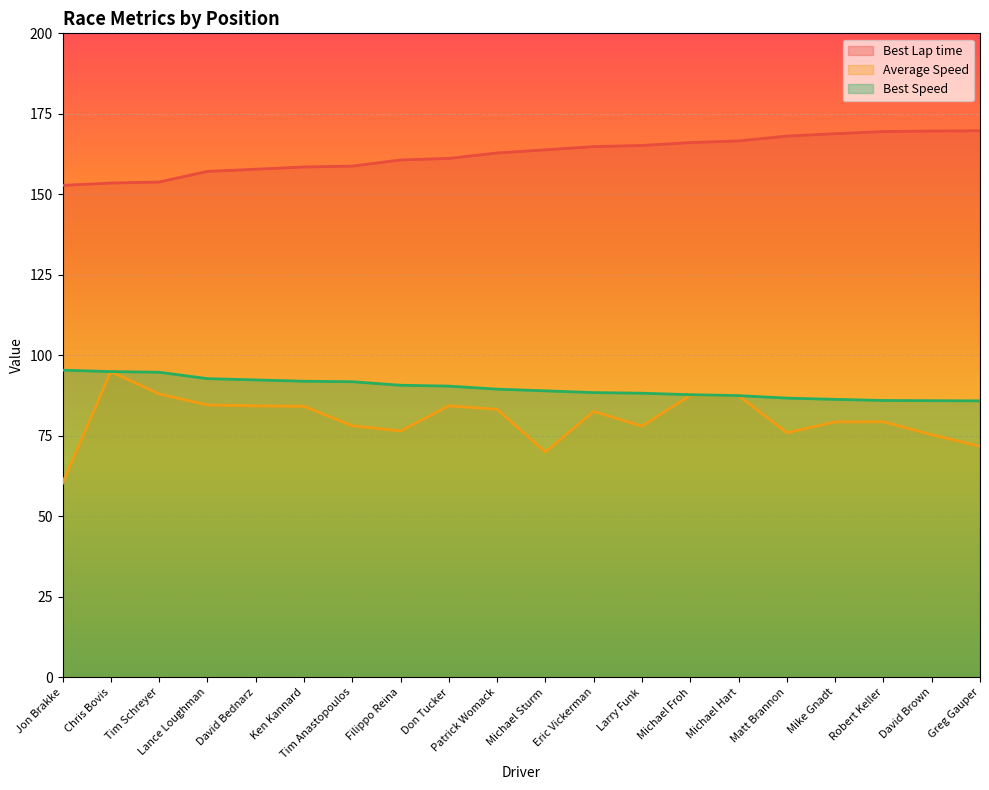

Which series has the largest range (max minus min)?

Average Speed